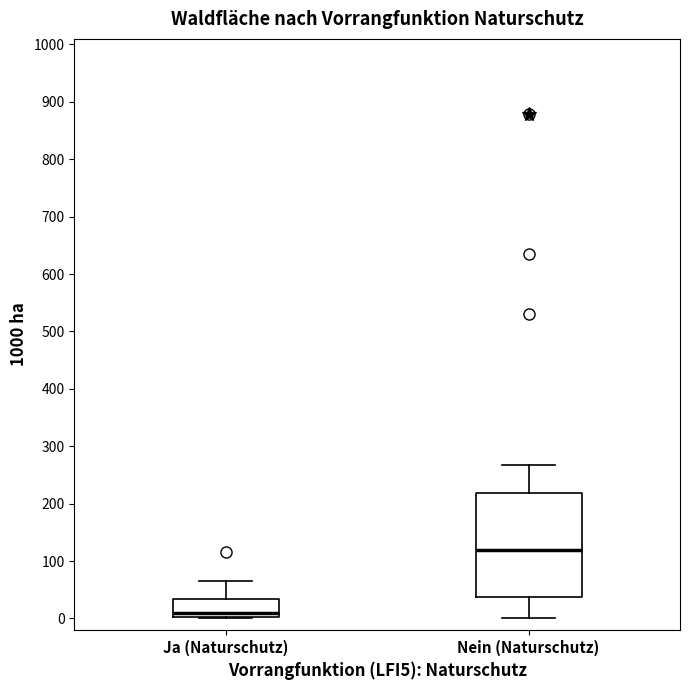

Which box is the tallest, from its lower edge to its upper edge?

Nein (Naturschutz)